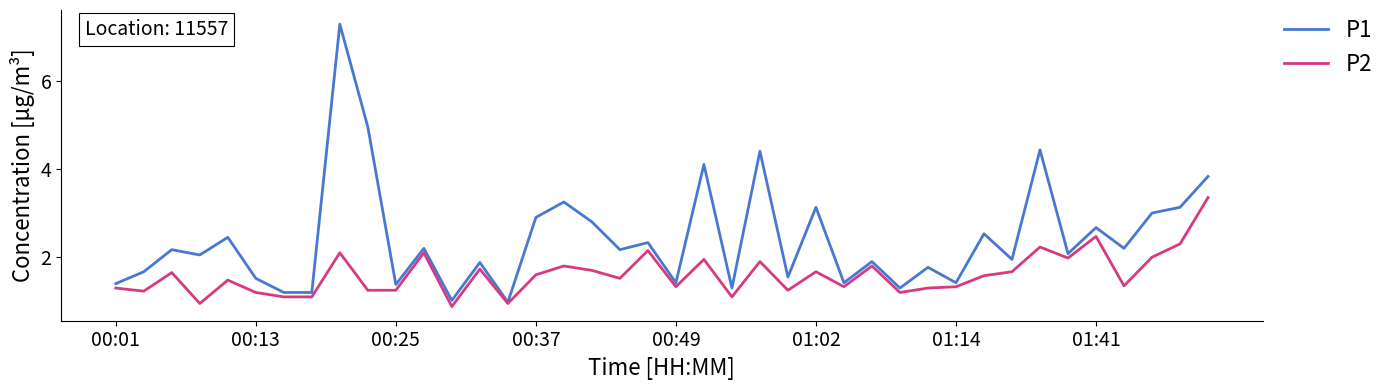

List the series in order of their peak value, highest first.

P1, P2